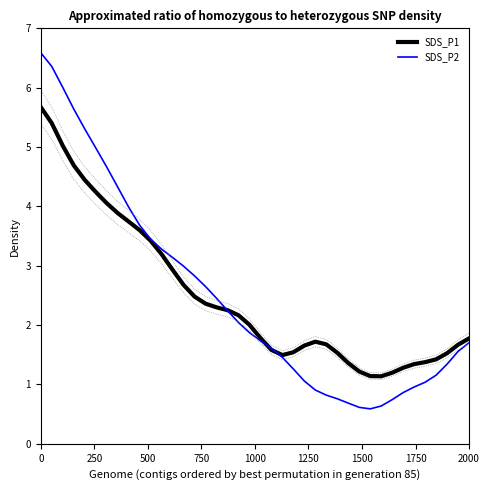

Which series has the largest range (max minus min)?

SDS_P2